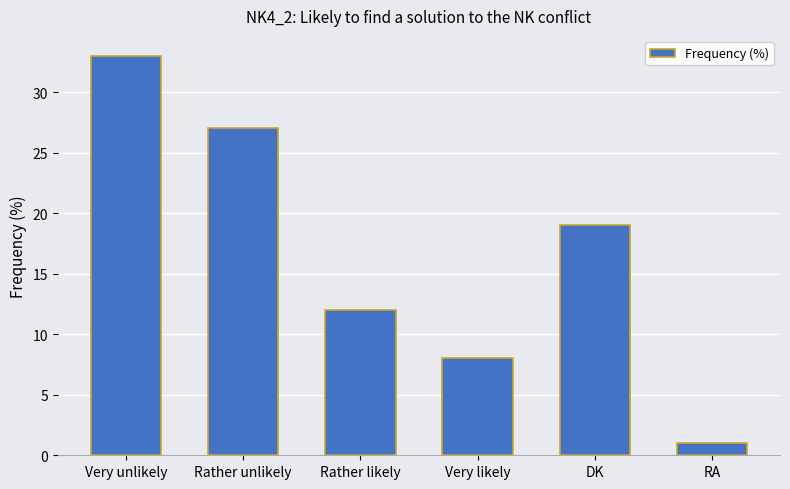

Reading left to right, transcribe all the data shown in this chart.

Very unlikely=33	Rather unlikely=27	Rather likely=12	Very likely=8	DK=19	RA=1